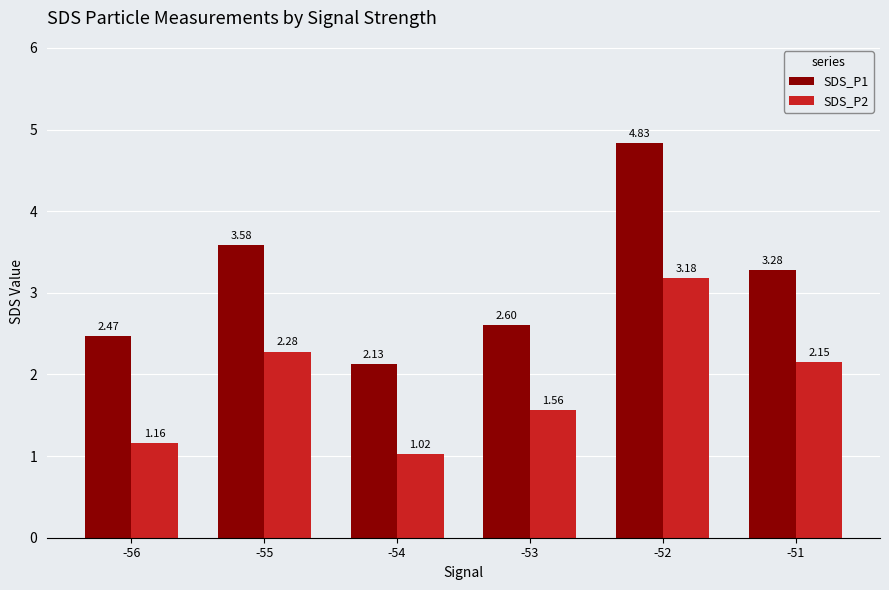

Where is SDS_P2 nearest to the value 2?

-51